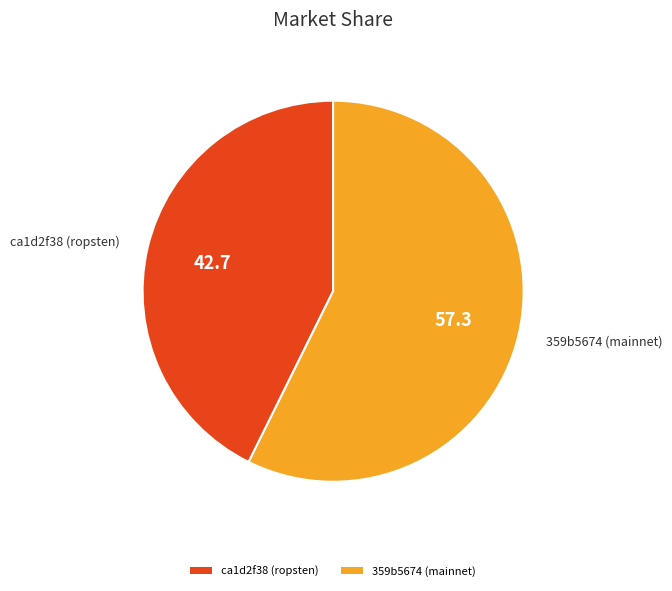

Does any single category account for the majority?

Yes